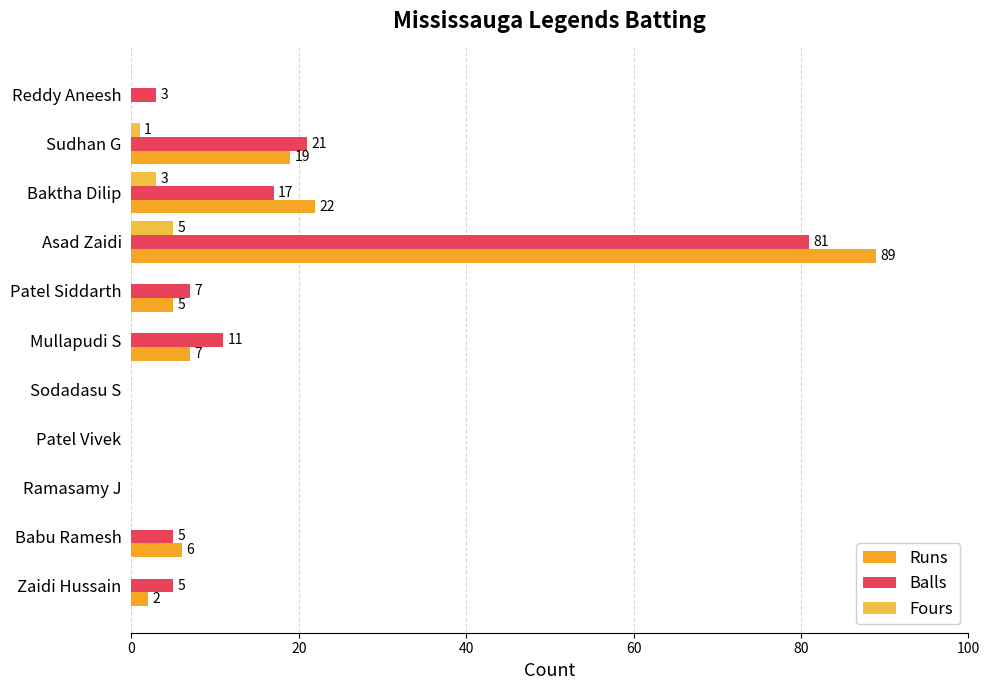

Count the number of categories in the chart.

11